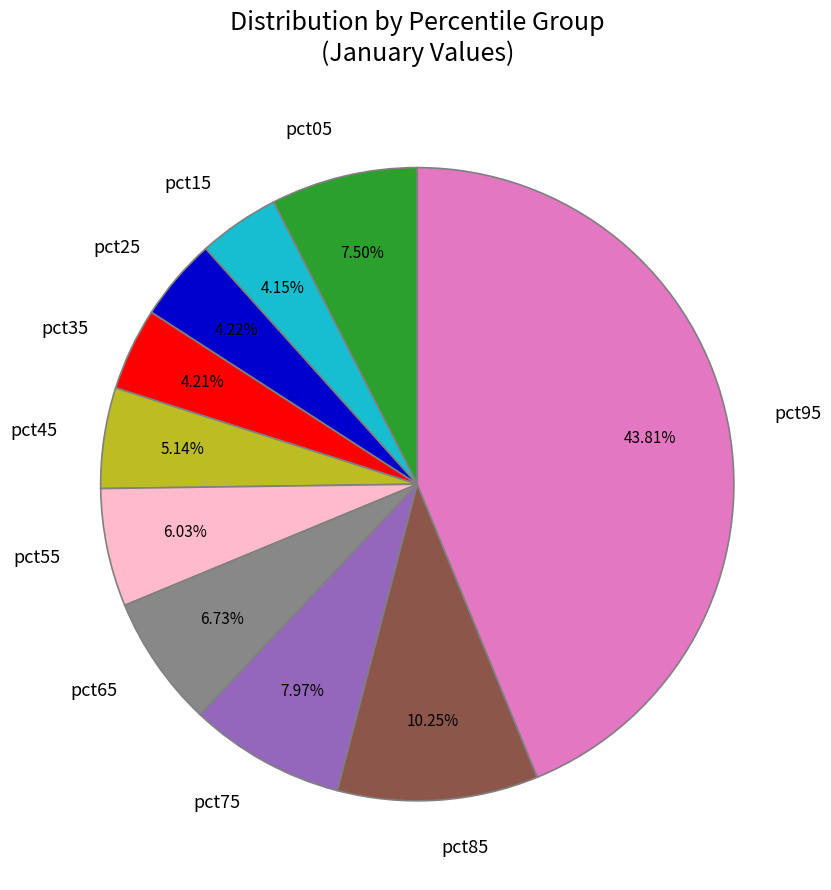

To the nearest percent, what is the average slice percentage?

10%